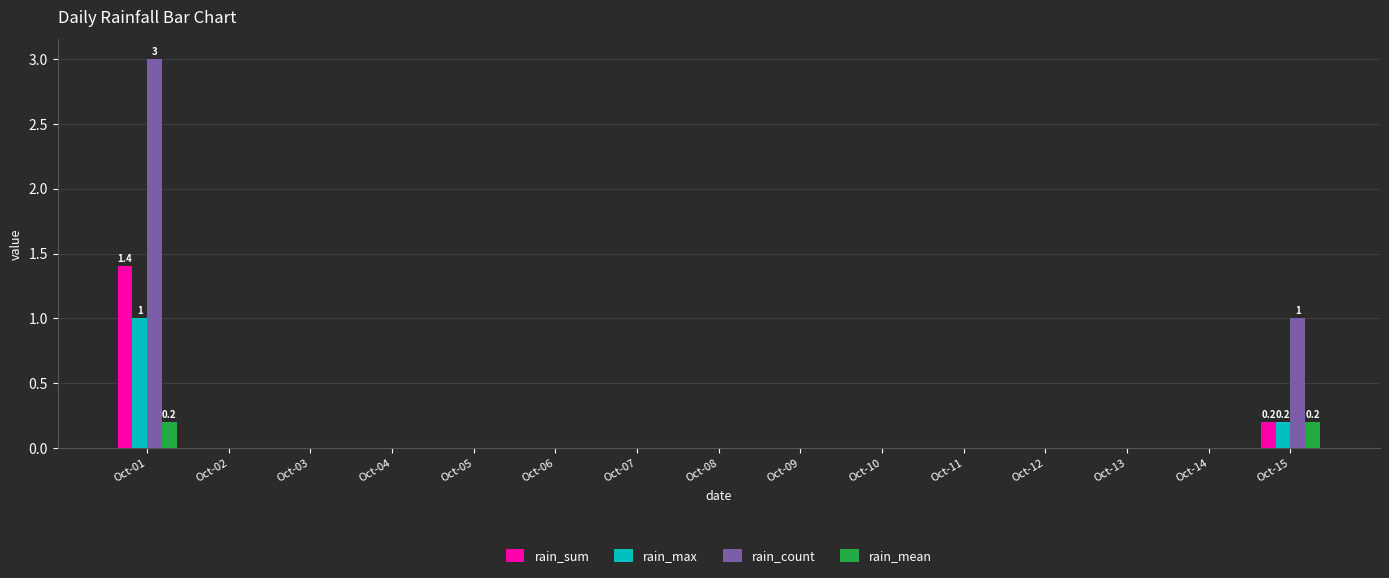

What is the sum of all rain_count values?

4.0